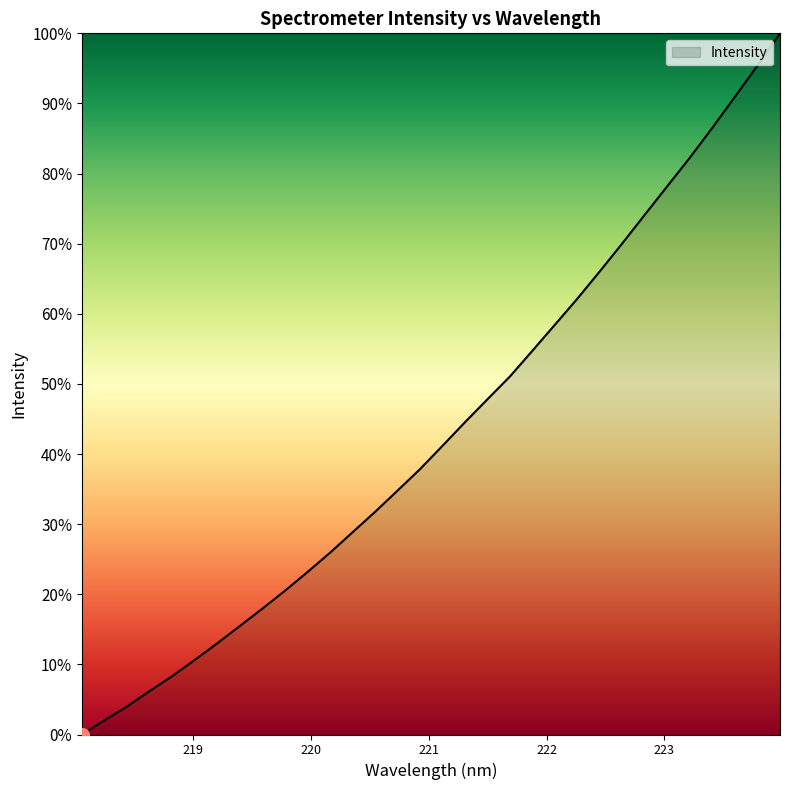

What is the maximum value shown in the chart?

100.0